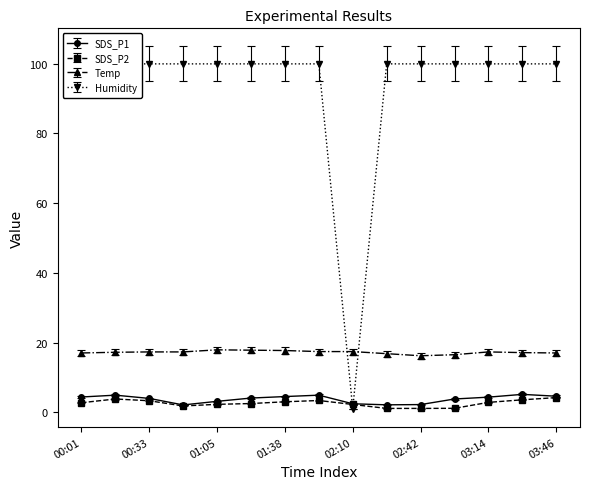

True or false: SDS_P1 and Temp intersect in this chart.

False